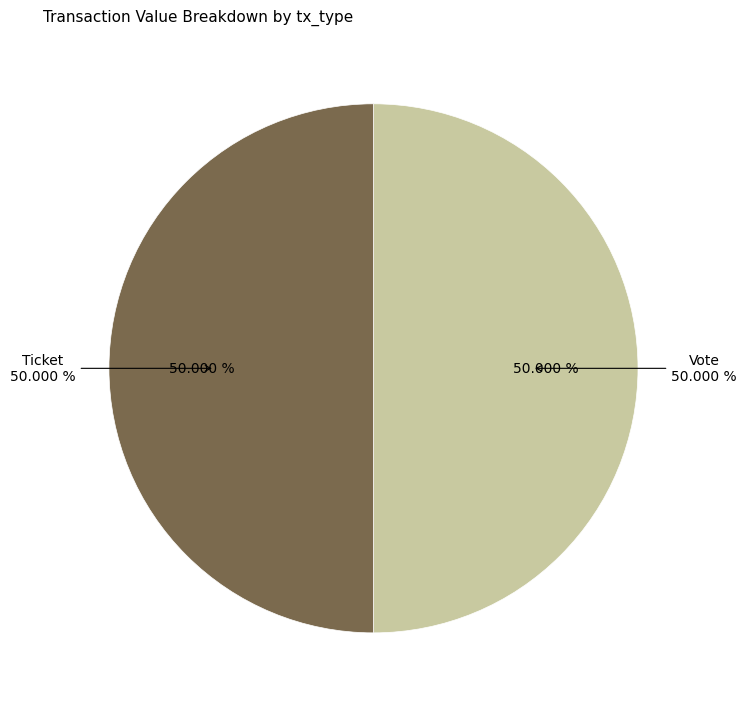

To the nearest percent, what is the average slice percentage?

50%